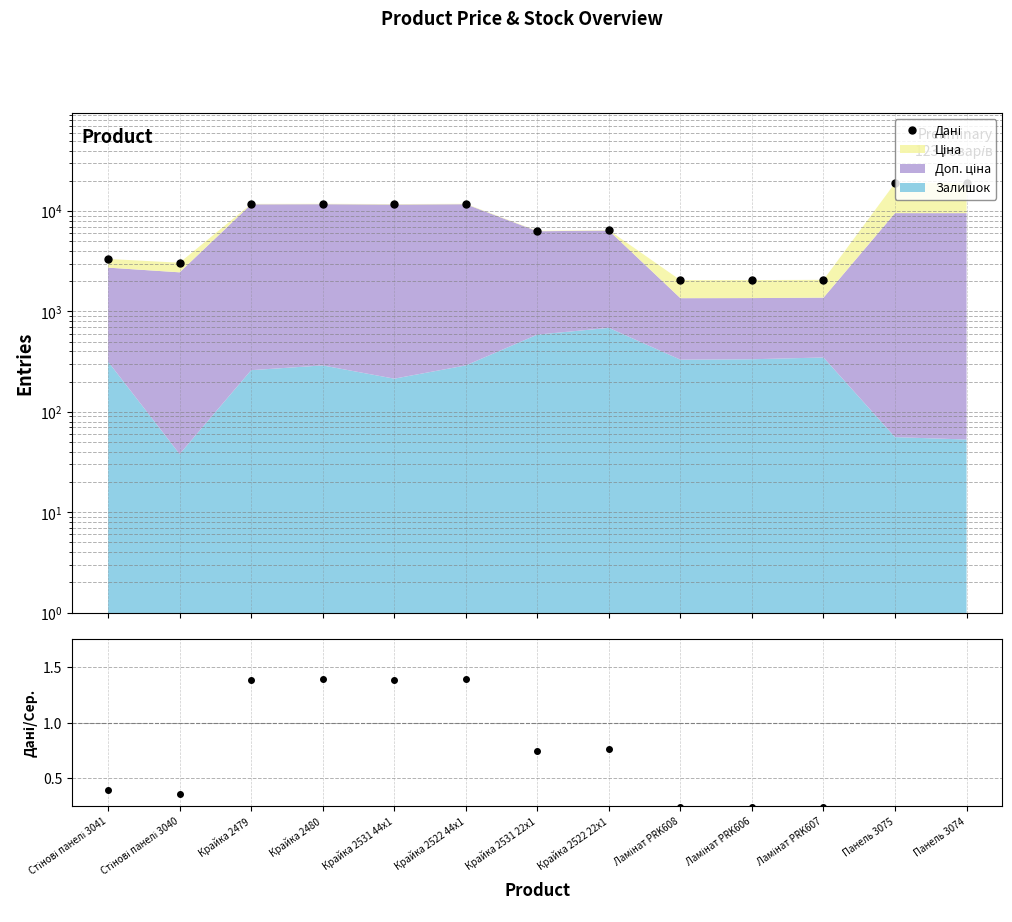

Which category has the highest value across all series?

Панель 3075